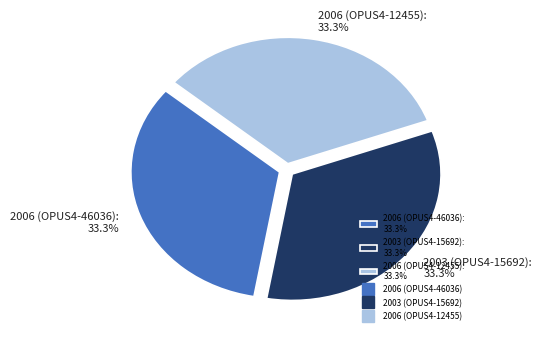

Is there any slice that represents more than half of the pie?

No